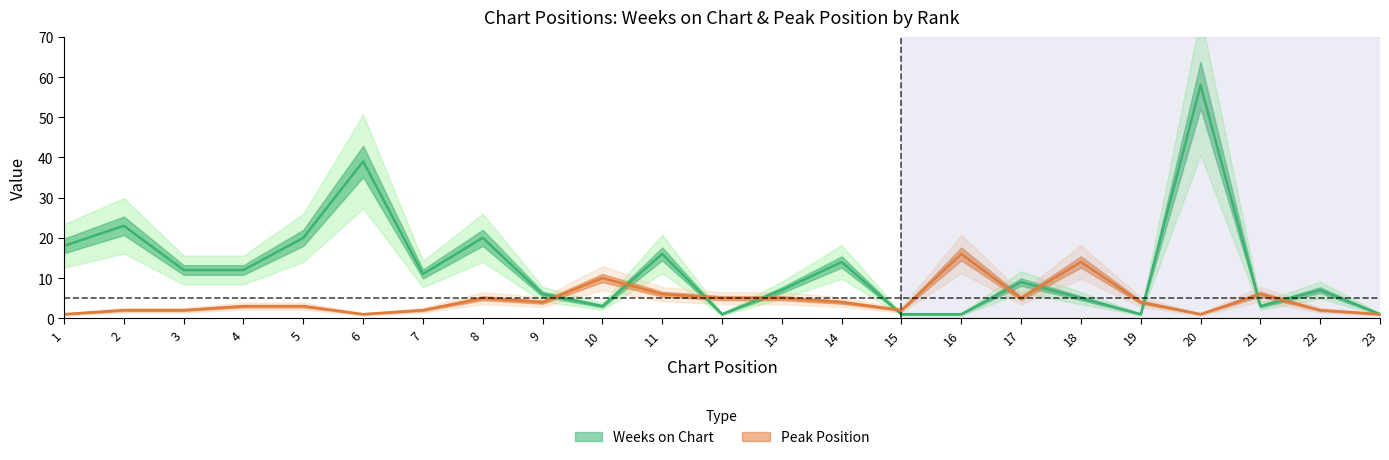

List the series in order of their peak value, highest first.

Weeks on Chart, Peak Position